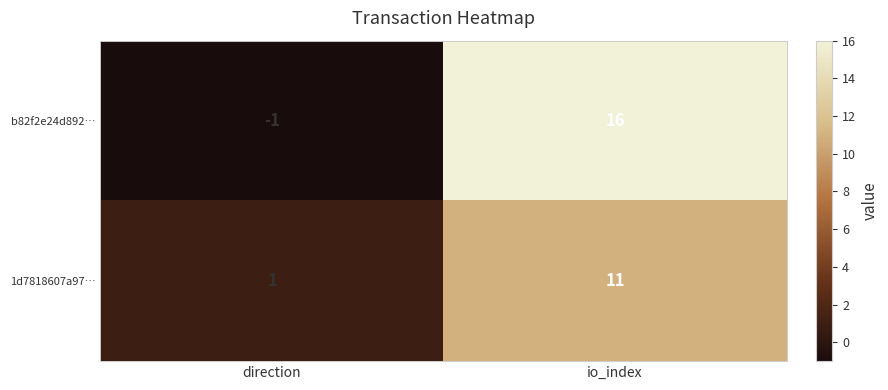

Rank the series by their maximum value, from lowest to highest.

1d7818607a97…, b82f2e24d892…